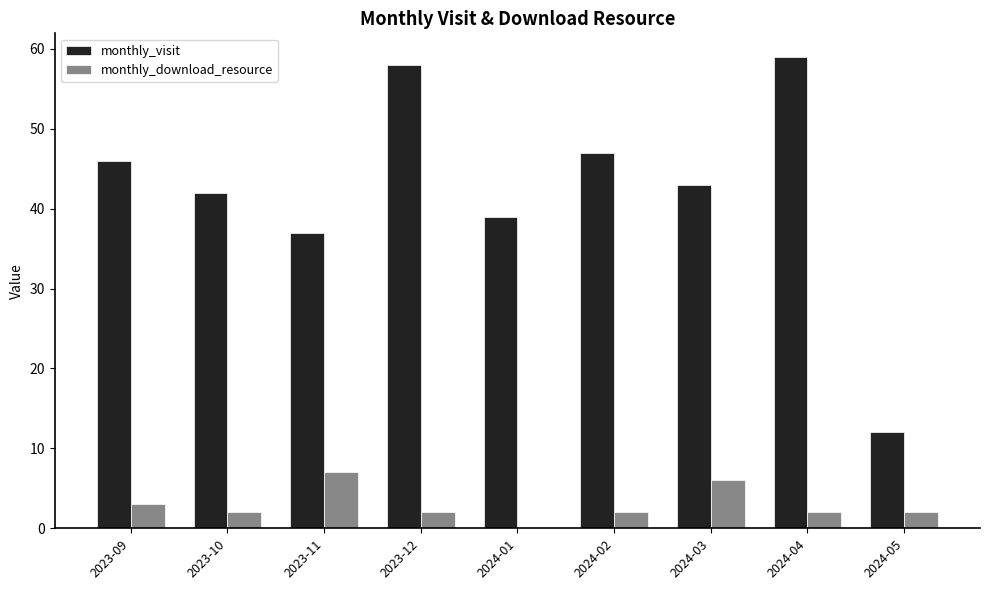

What is the sum of all monthly_visit values?

383